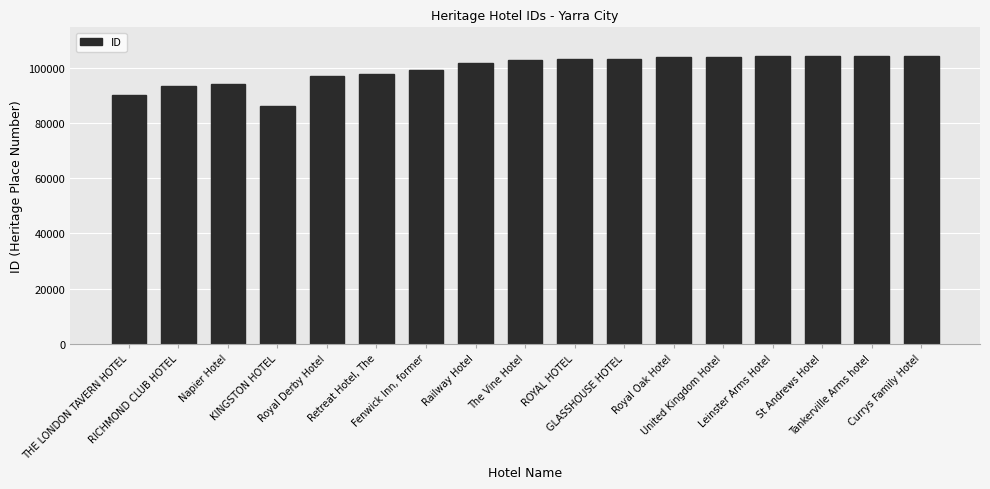

At which category does the chart reach its minimum across all series?

KINGSTON HOTEL